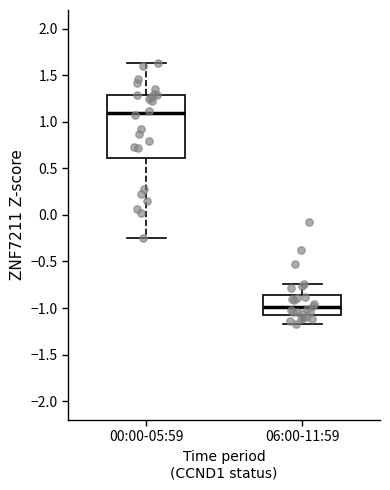

Comparing the boxes themselves (not the whiskers), which one is the tallest?

00:00-05:59